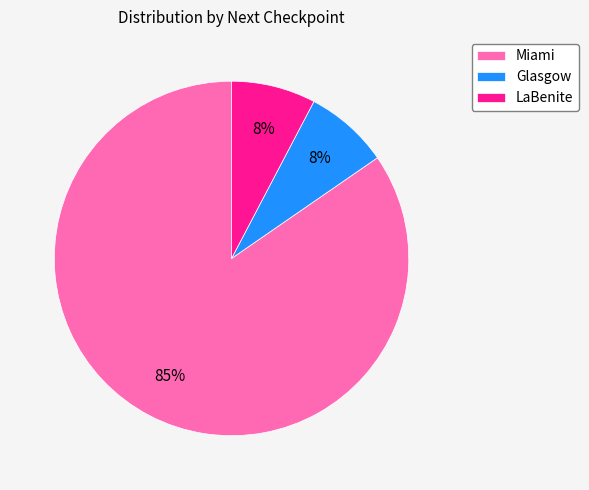

Which slice represents more than half of the pie?

Miami